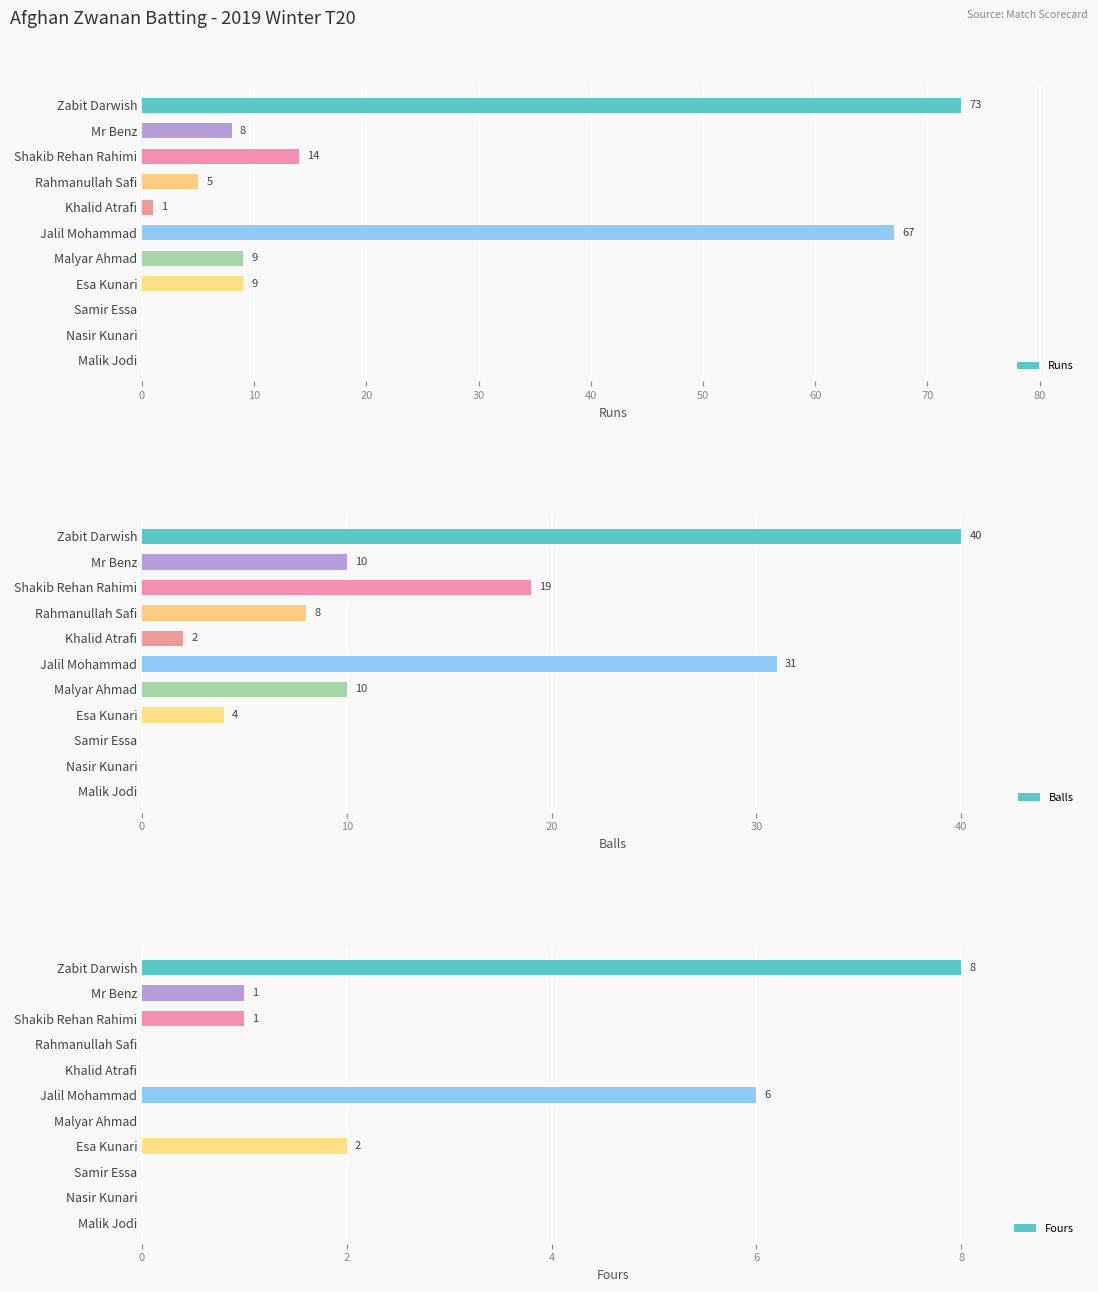

The Runs series shows 13 at Mr Benz. True or false?

False